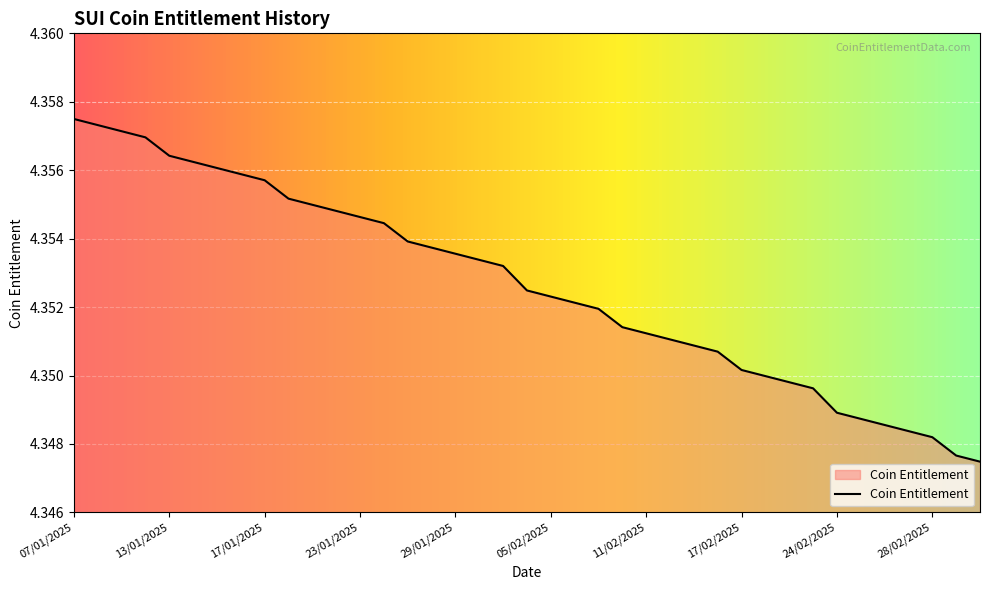

The chart shows a value of 5.8 at 29/01/2025. True or false?

False